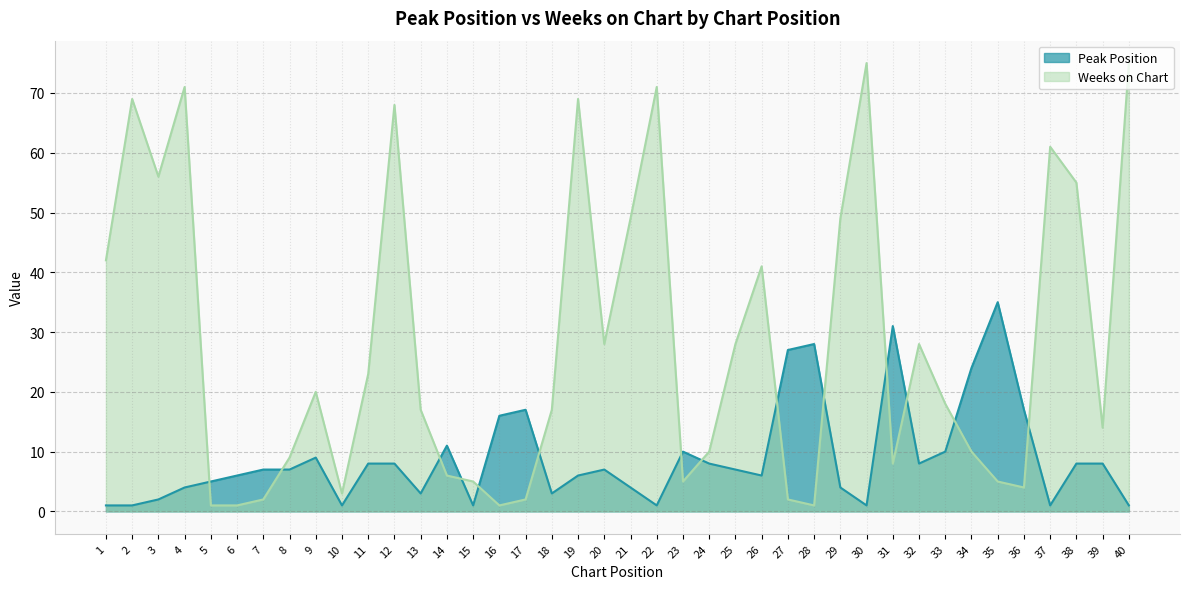

What is the maximum value for Weeks on Chart?

75